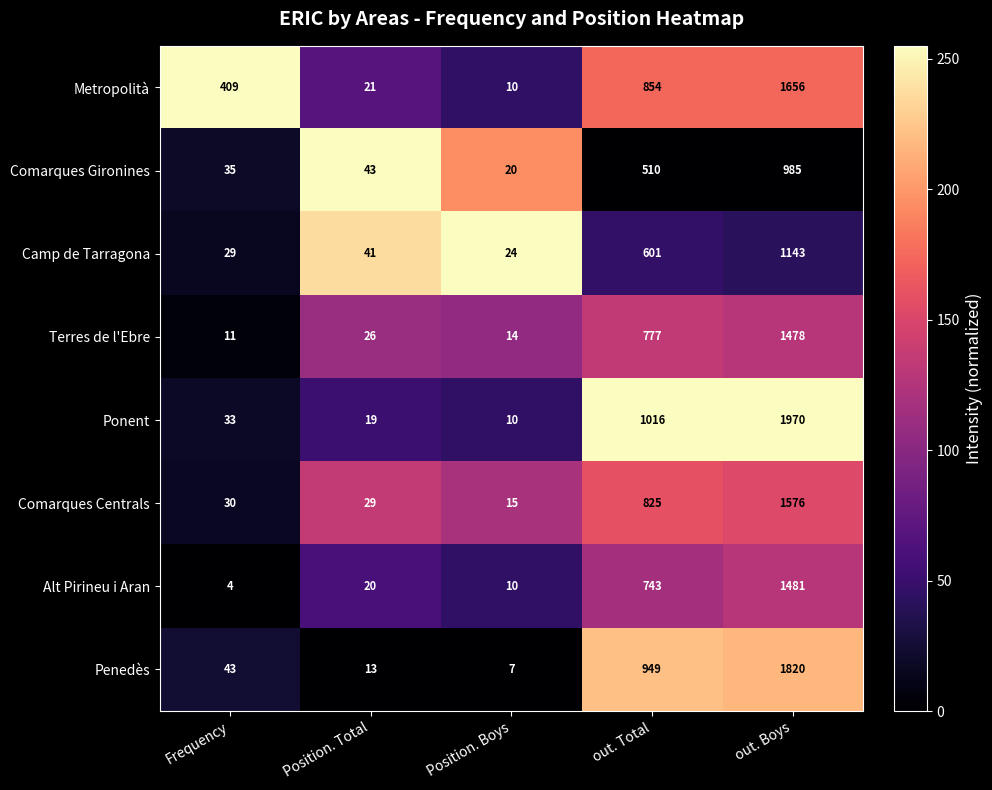

What is the difference between the highest and lowest values at Position. Boys?

17